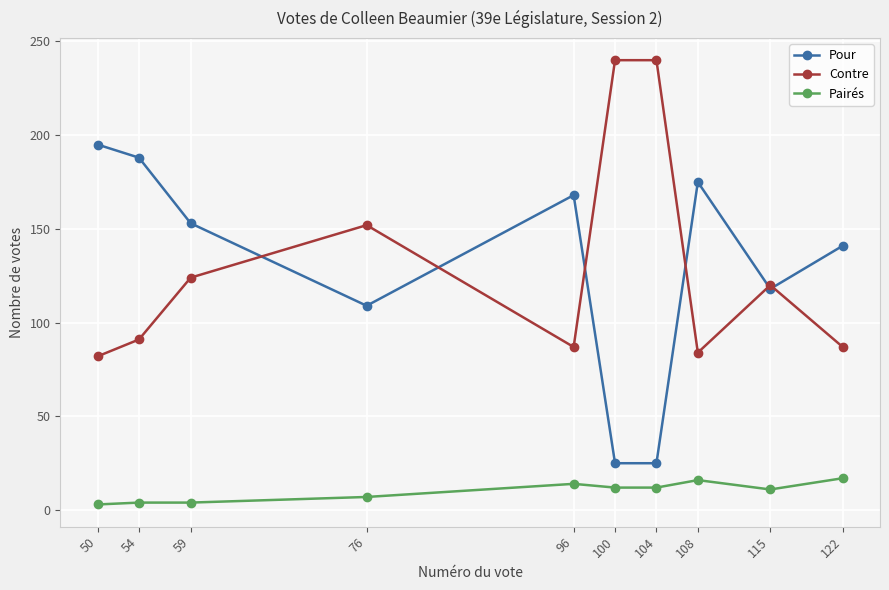

What is the minimum value for Pour?

25